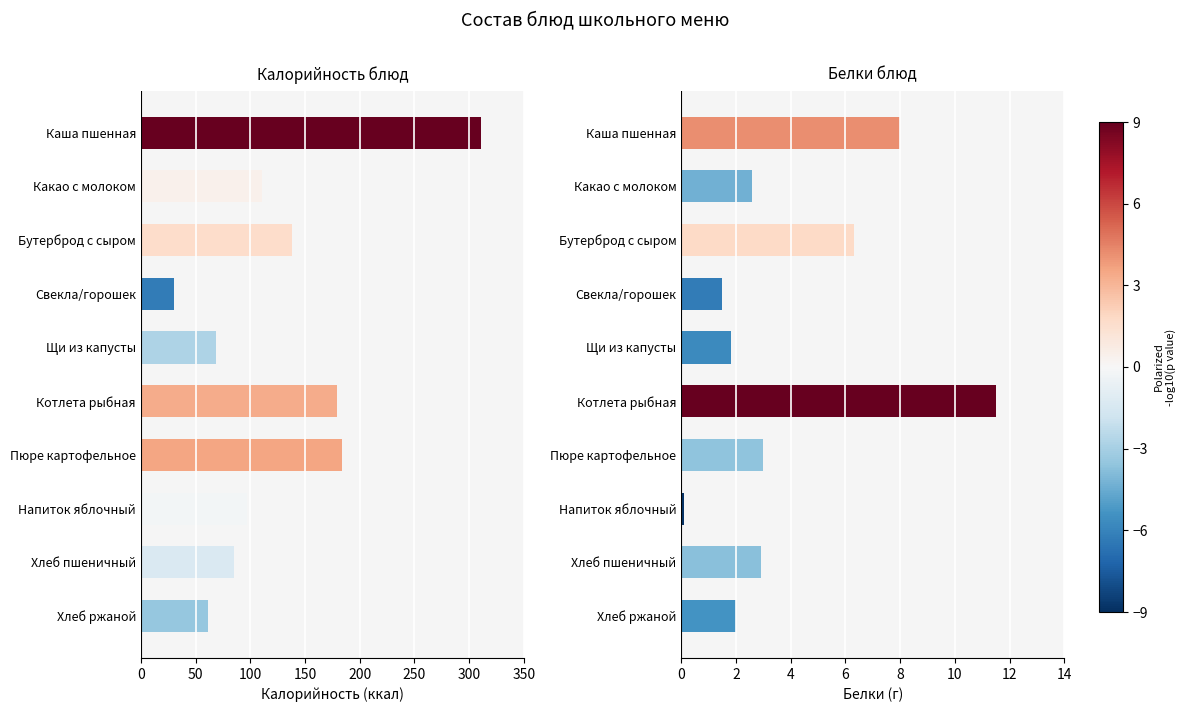

How many distinct data groups are displayed?

2